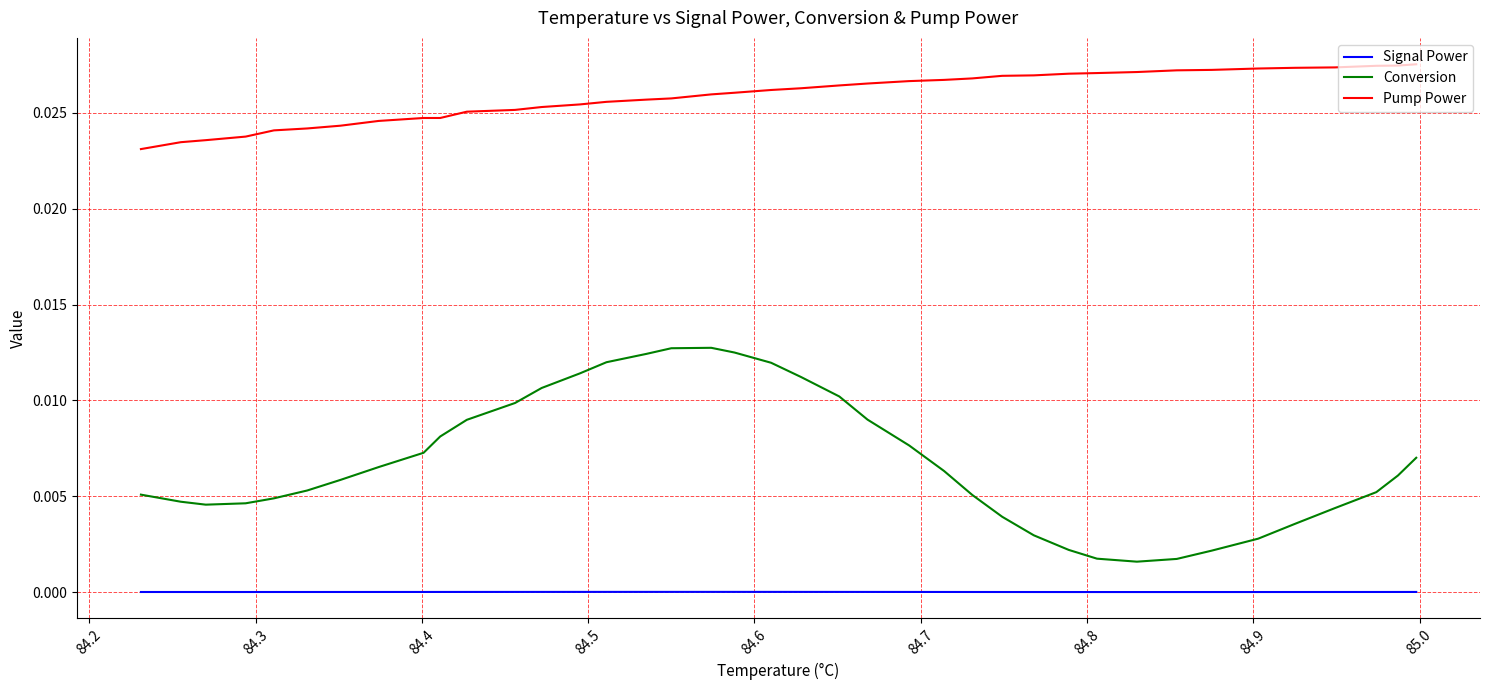

Which series has the largest total across all categories?

Pump Power